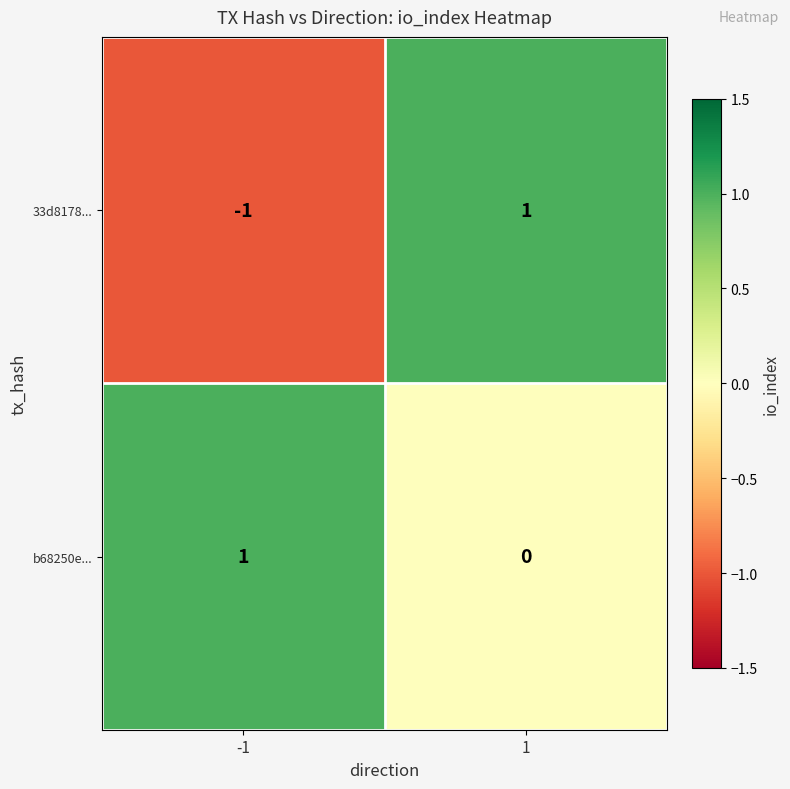

List the labels in order of b68250e... value, smallest first.

1, -1